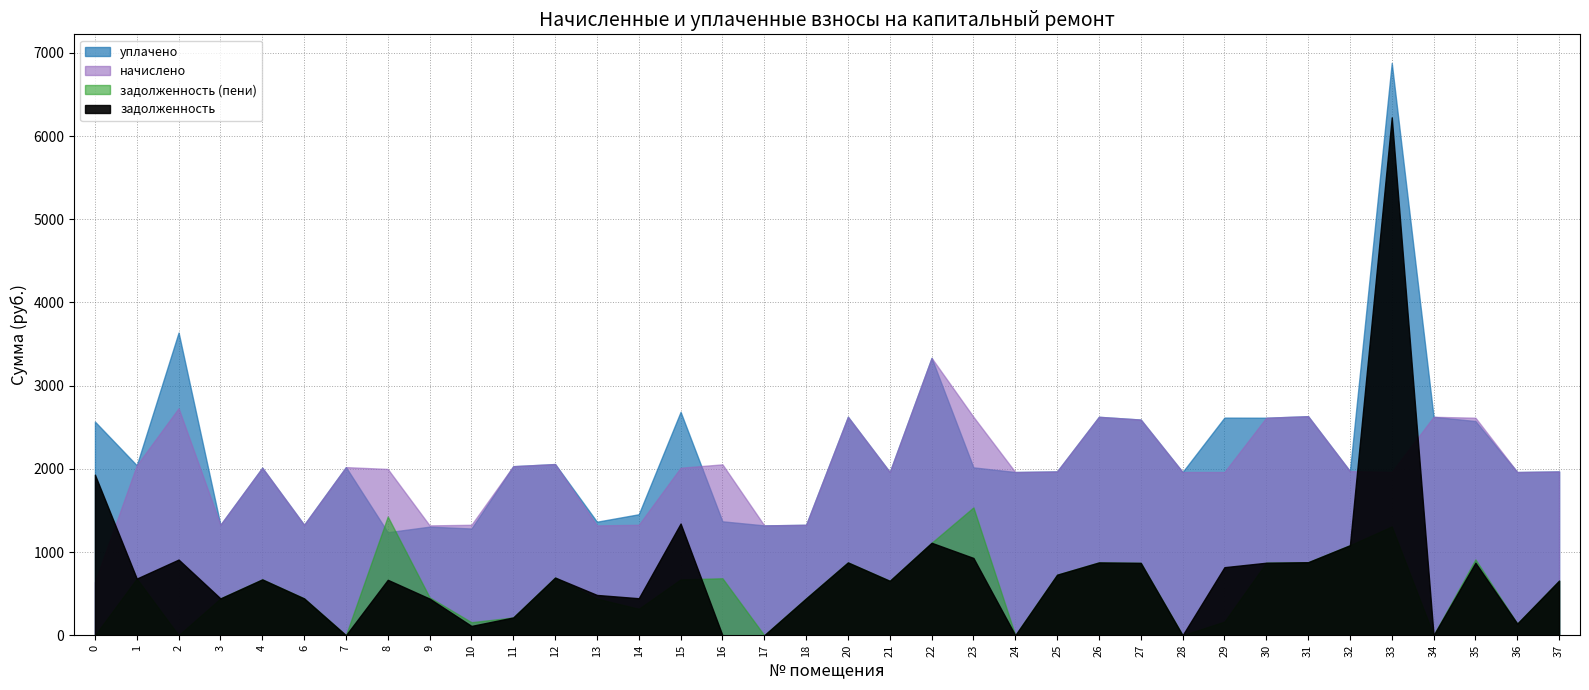

Is the value of уплачено at 26 greater than the value of начислено at 23?

No